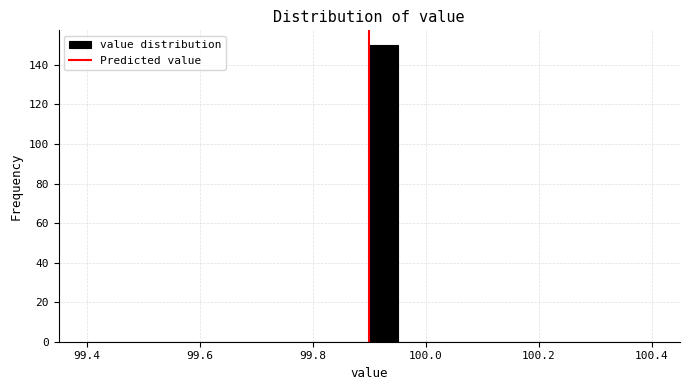

Read against the x-axis, roughly where is the centre of the tallest bar?

99.92